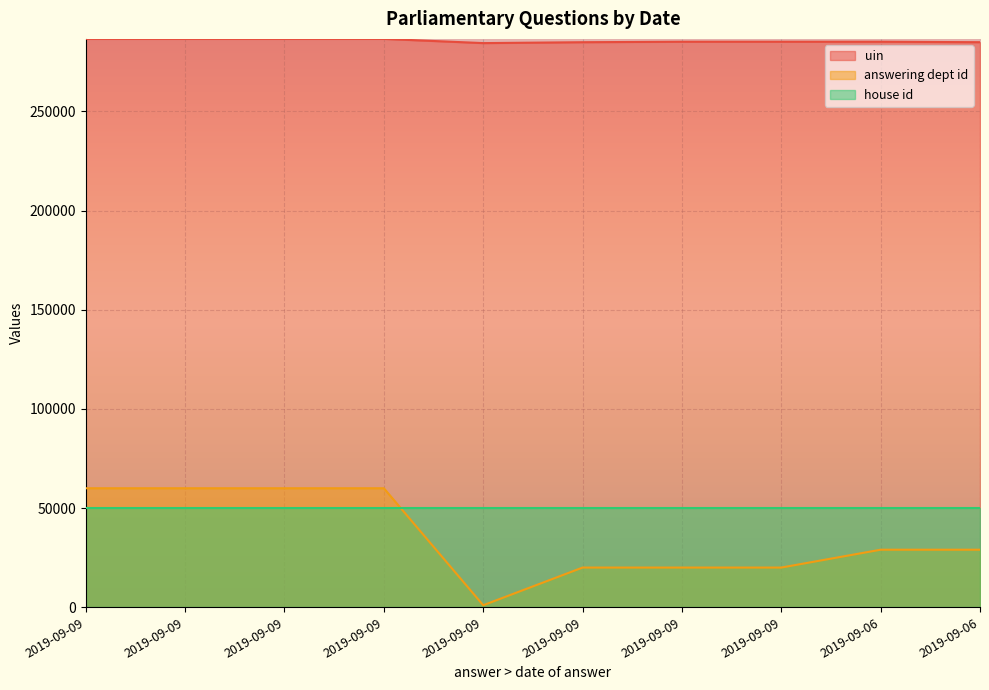

Read the answering dept id value at 2019-09-09.

1000